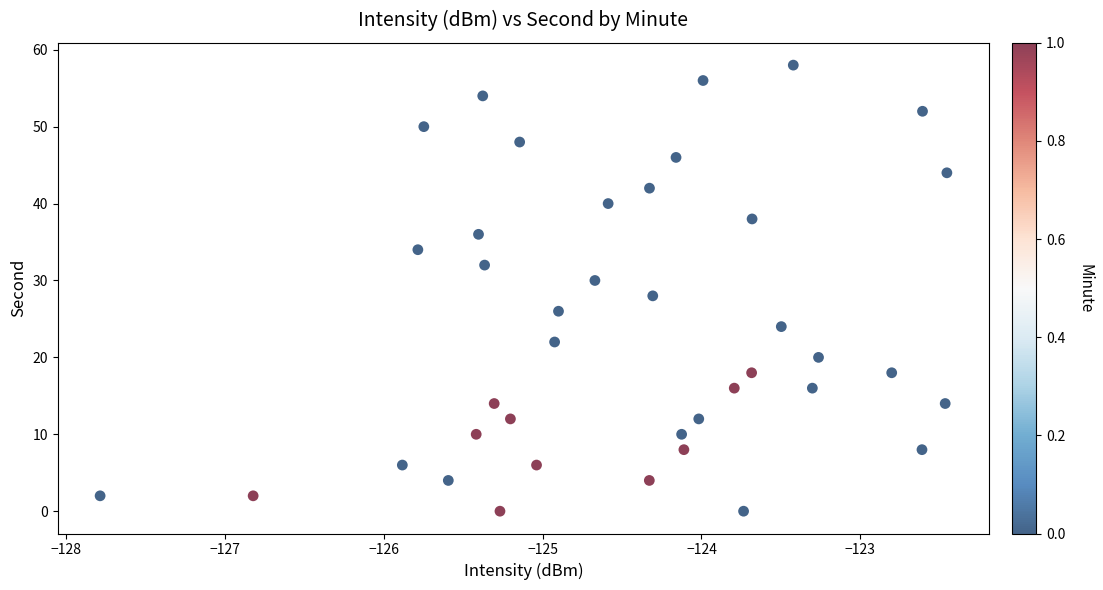

What is the range of Y values (max minus min)?

58